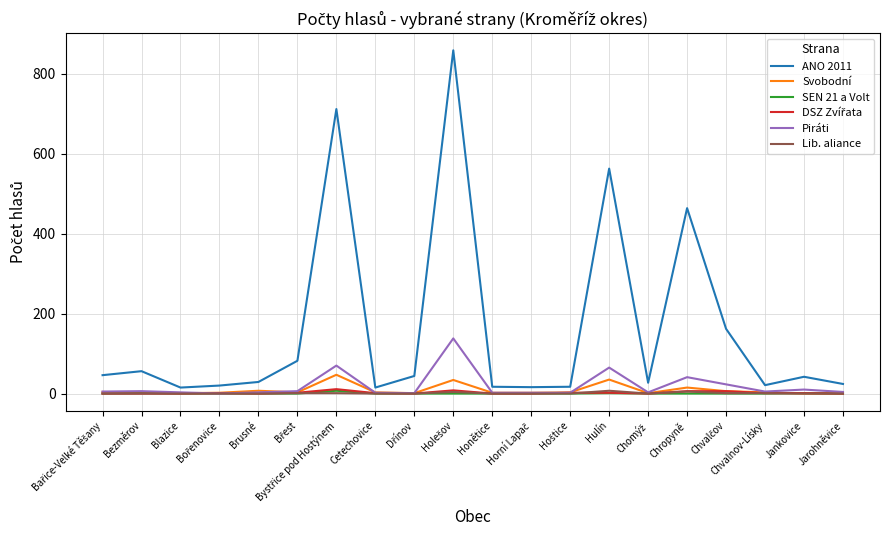

Which series has the largest total across all categories?

ANO 2011